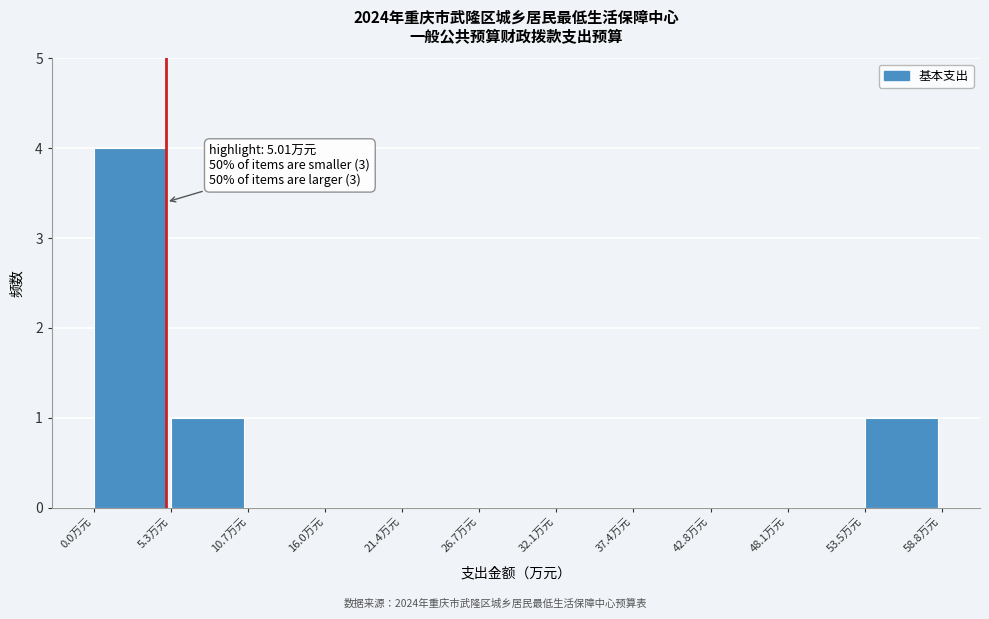

Which range on the x-axis has the tallest bar?

0 to 5